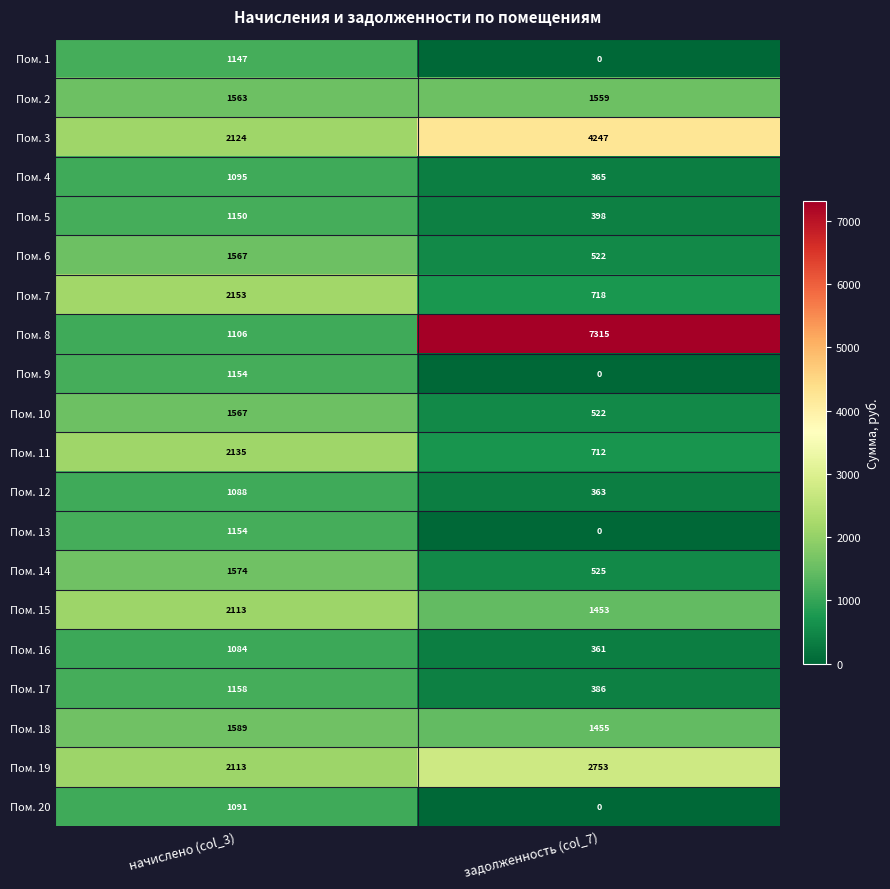

Rank the categories by Пом. 19 value from lowest to highest.

начислено (col_3), задолженность (col_7)